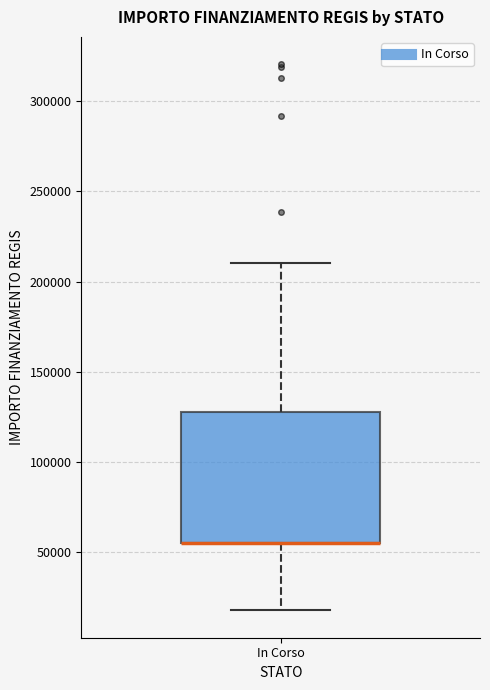

Where does the lower whisker of the box for In Corso end on the y-axis? The values are not printed on the chart, so give them approximately, as read against the axis.

20000